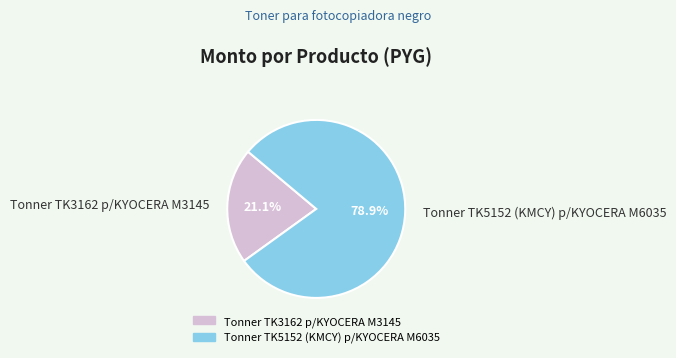

Is there a majority slice in this chart?

Yes